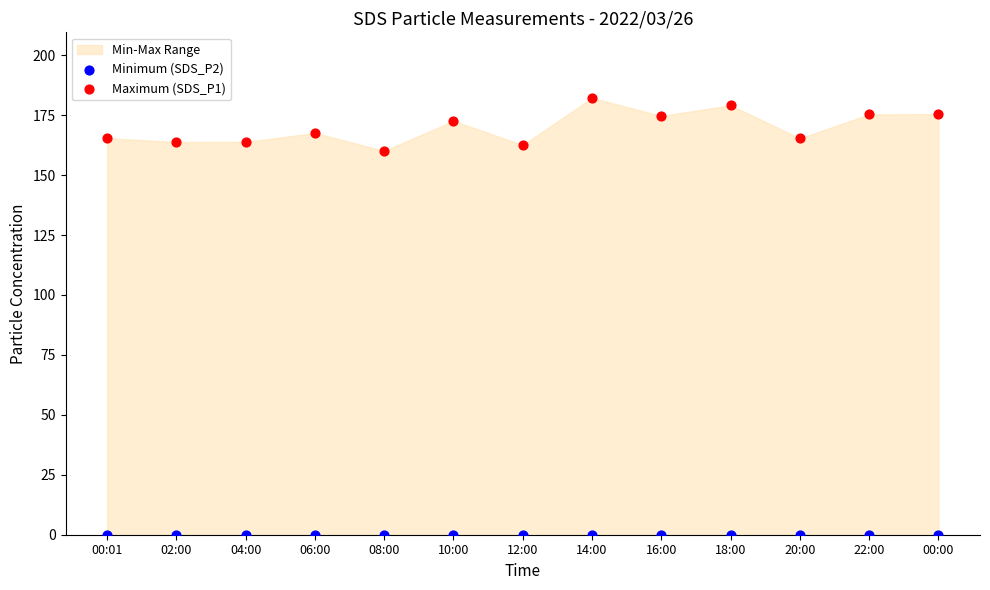

Across all series, what Y value is closest to 91?

160.1